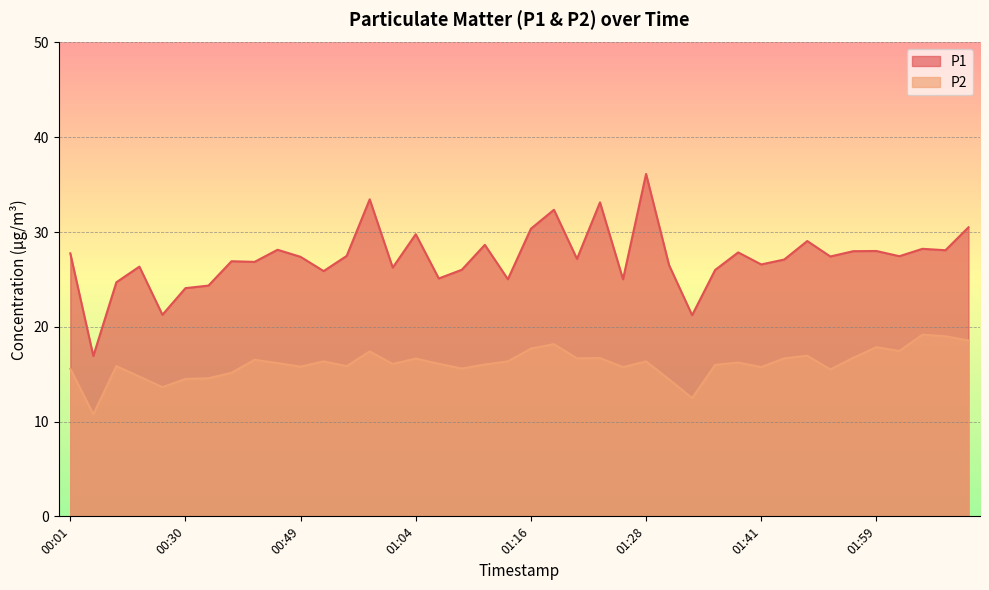

Which category has the lowest value across all series?

00:03